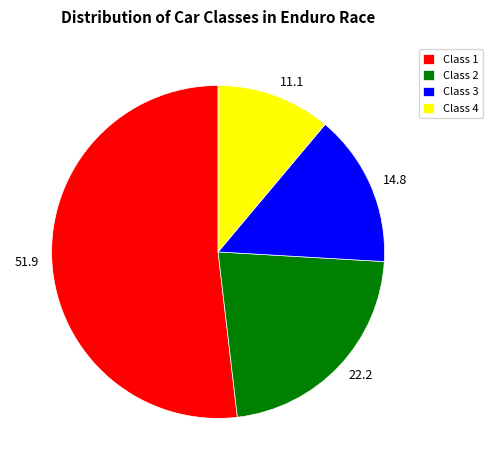

True or false: Class 1 accounts for 59% of the total.

False